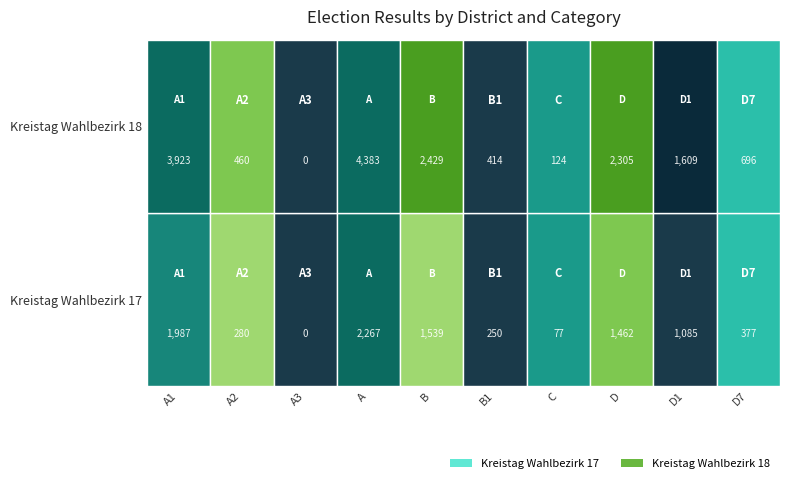

At Kreistag Wahlbezirk 17, list the series in order from smallest to largest.

A3, C, B1, A2, D7, D1, D, B, A1, A